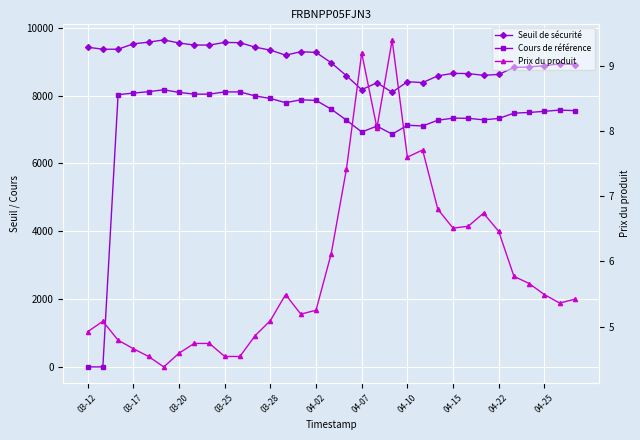

In Prix du produit, how many points are lower than both neighbors (excluding endpoints)?

6